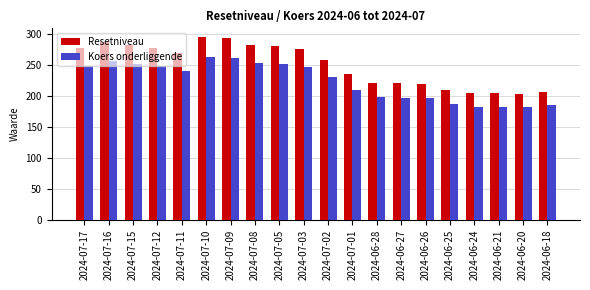

Is the value of Koers onderliggende at 2024-07-05 greater than the value of Resetniveau at 2024-06-21?

Yes